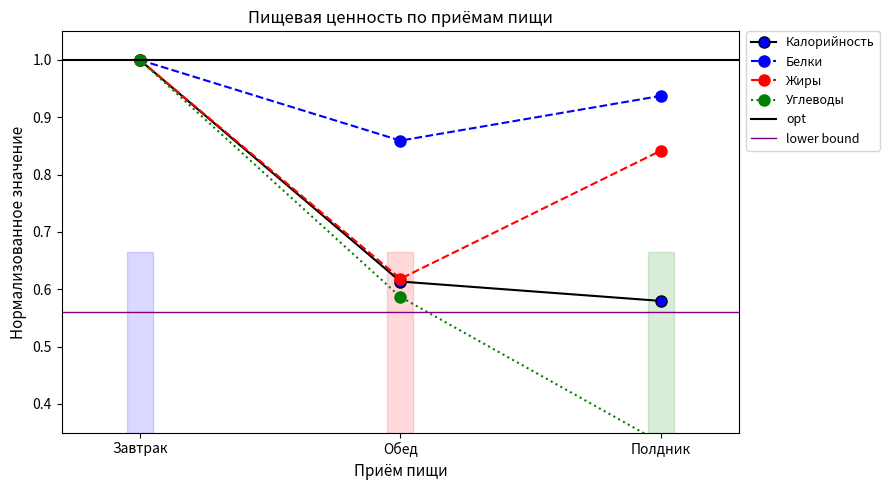

Rank the categories by Жиры value from highest to lowest.

Завтрак, Полдник, Обед